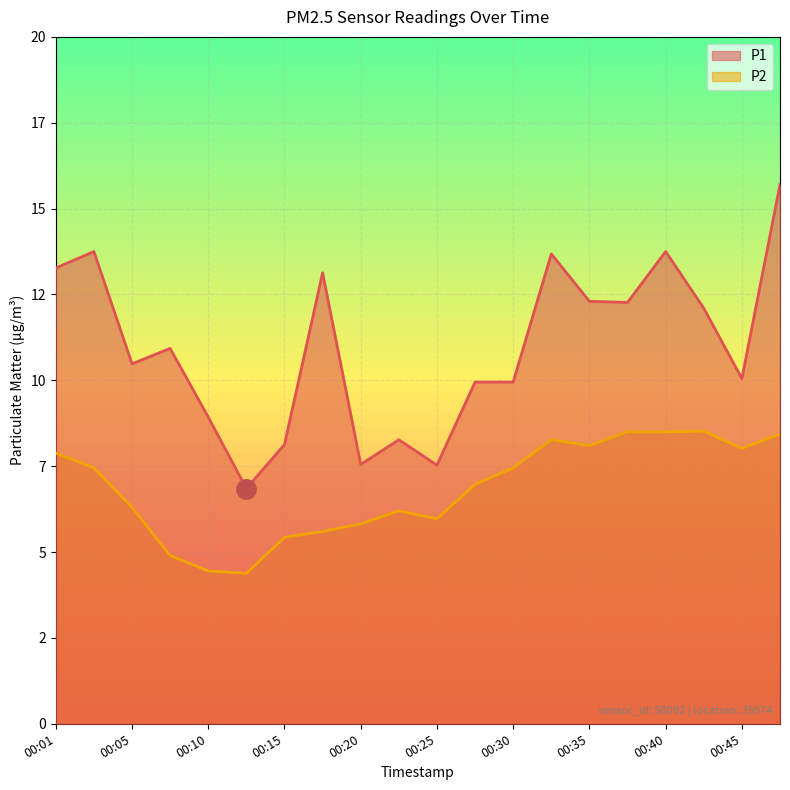

What is the lowest value of the P2 series?

4.4